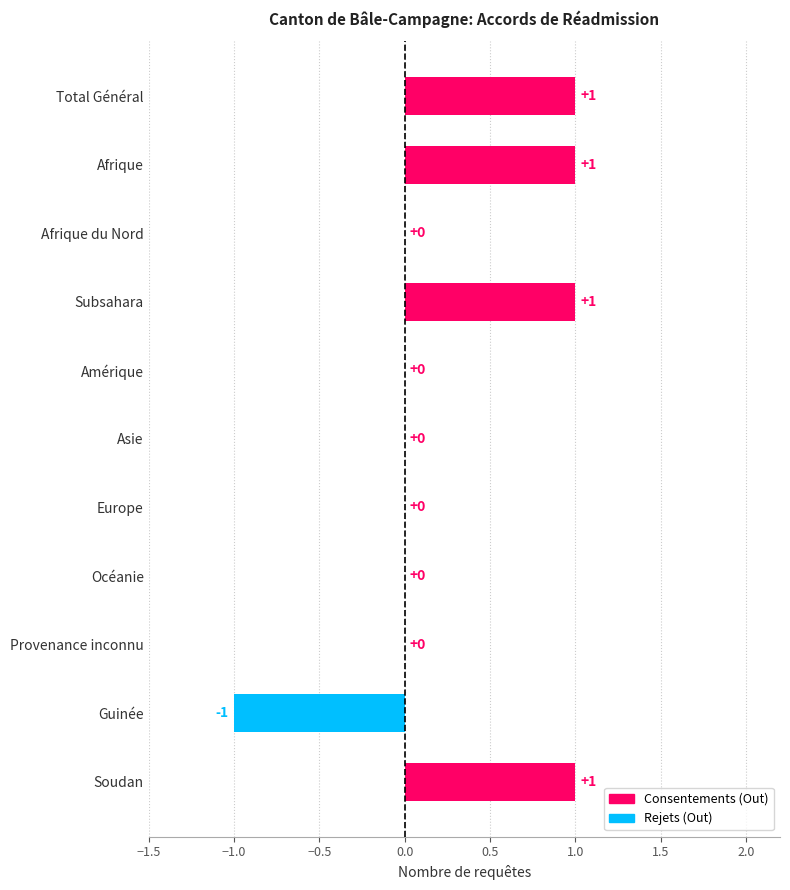

The value at Amérique is 0. True or false?

True